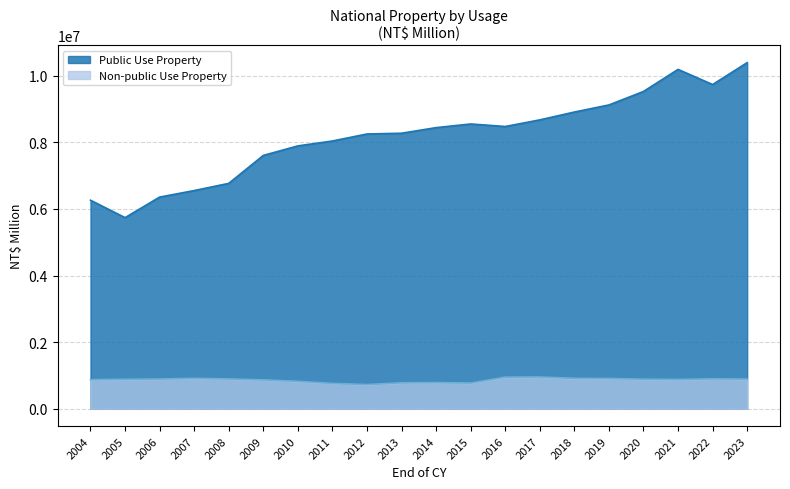

What is the value of the Non-public Use Property point at the 2nd from the left?

885777